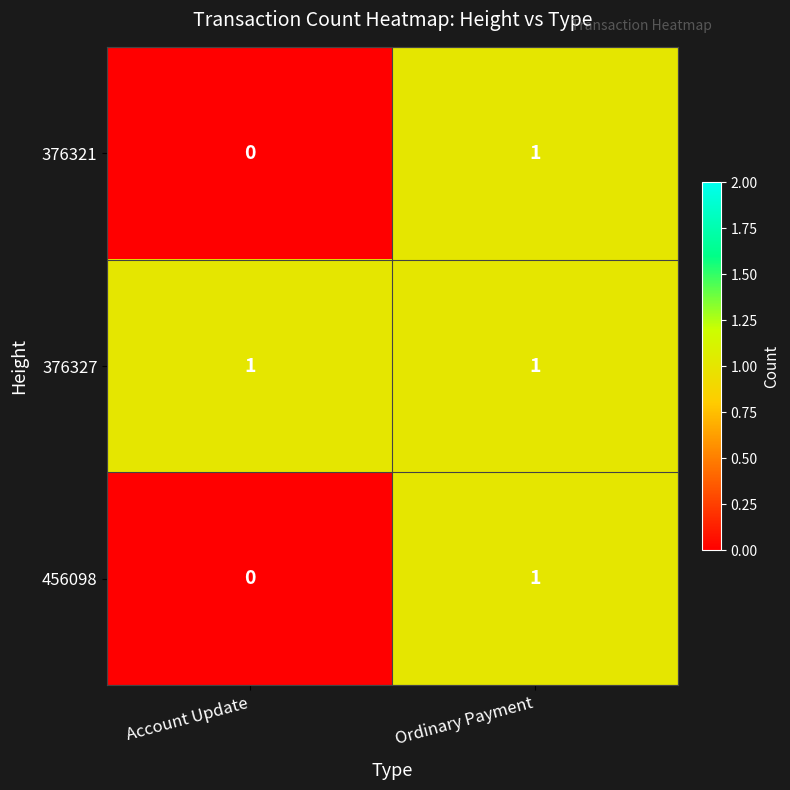

At which category does the chart reach its minimum across all series?

Account Update